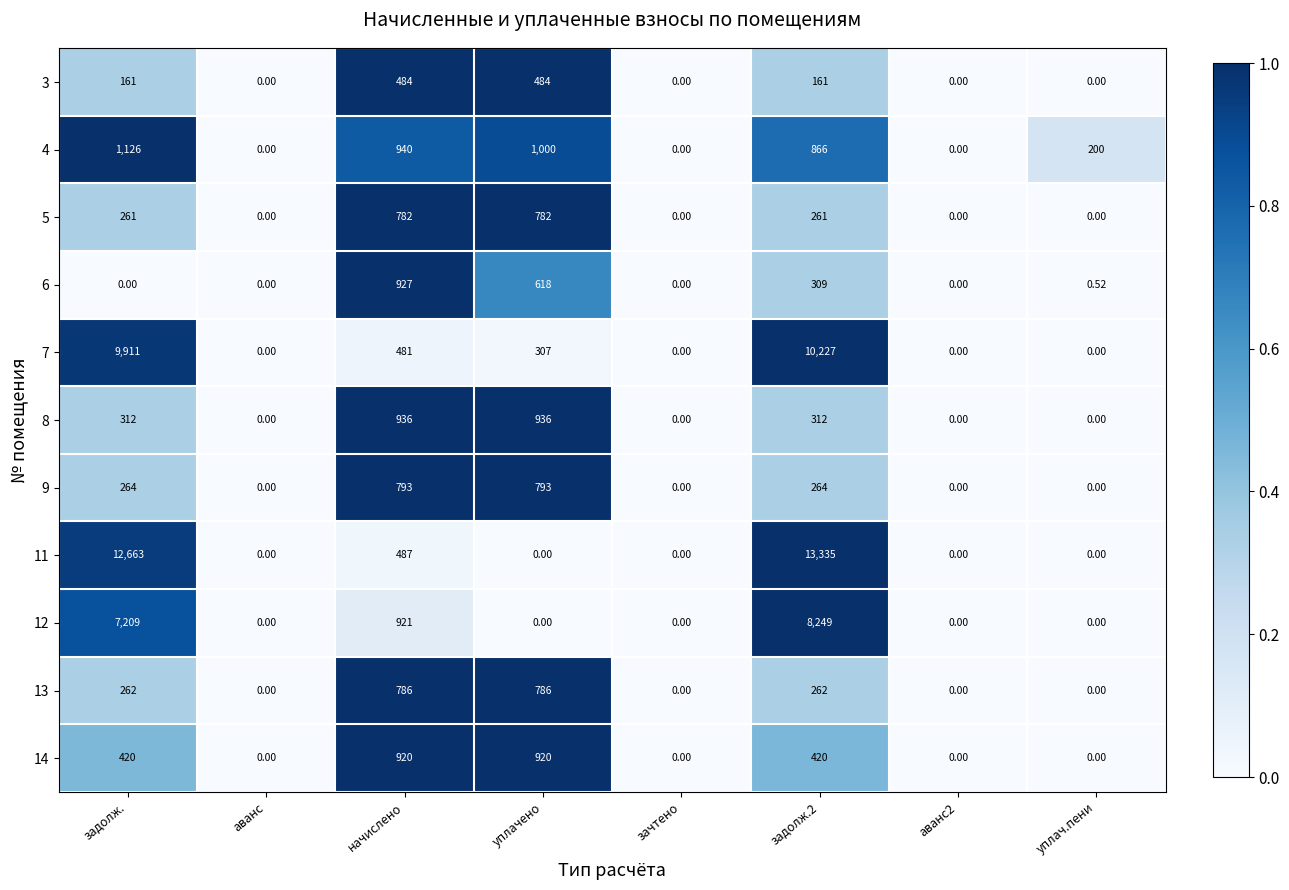

Is the value of 12 at задолж. greater than the value of 3 at задолж.2?

Yes